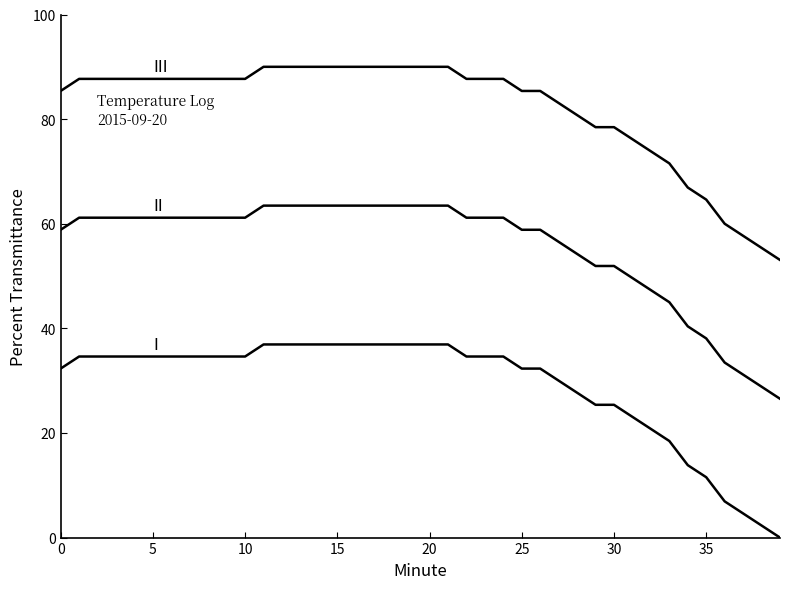

Does the chart have visible grid lines?

No